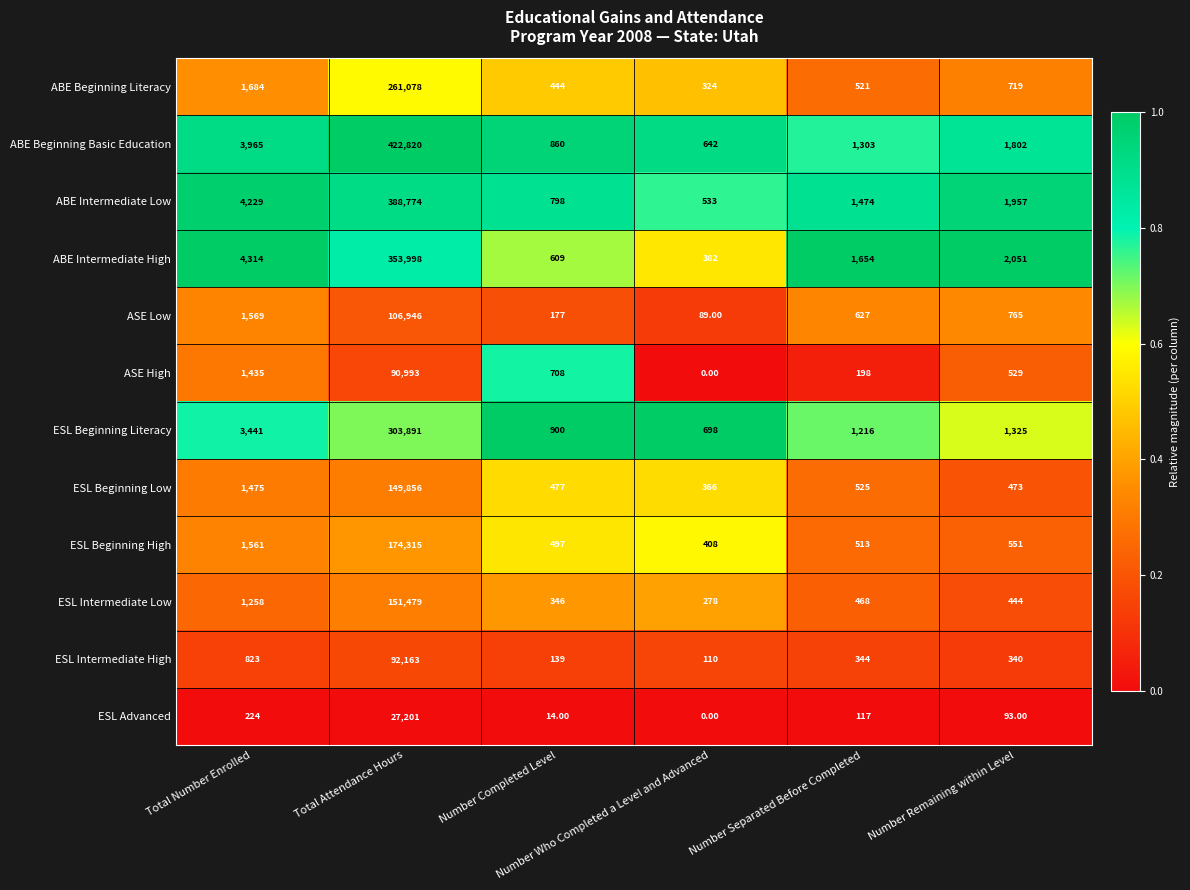

At which category is the sum across all series the highest?

Total Attendance Hours